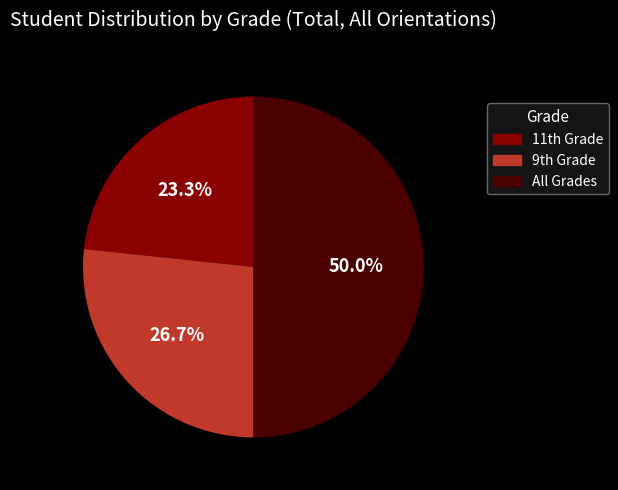

What portion of the pie excludes All Grades?

50.0%